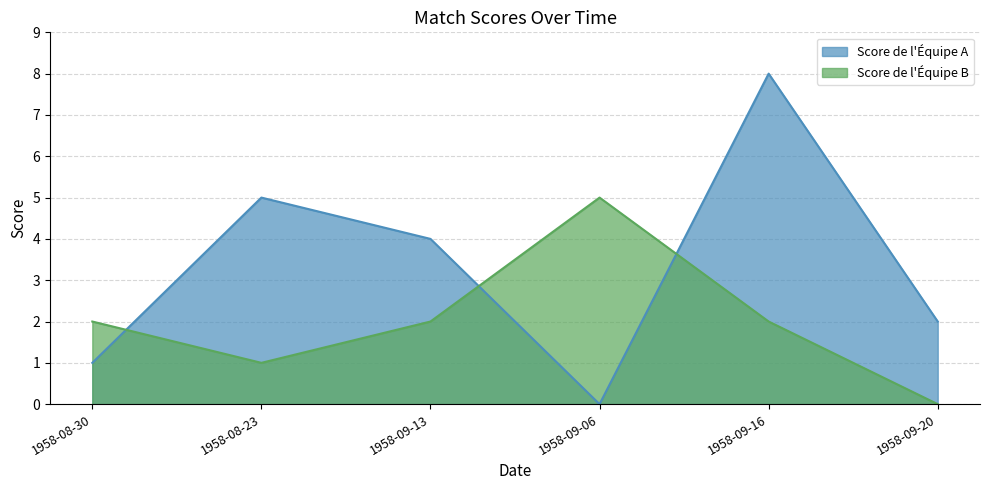

What is the label of the 3rd point from the right?

1958-09-06